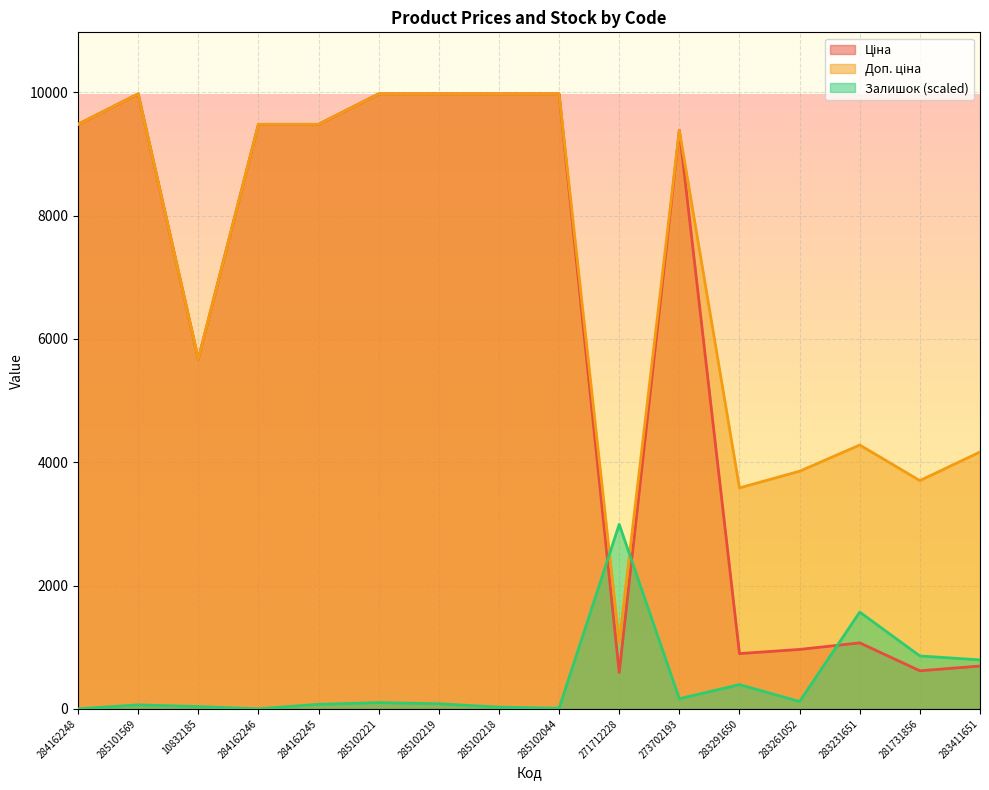

What is the total value across all series at 273702193?

18932.1